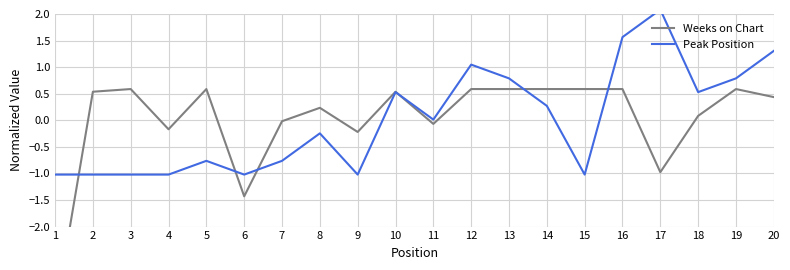

What are all the series names shown in the legend?

Weeks on Chart, Peak Position